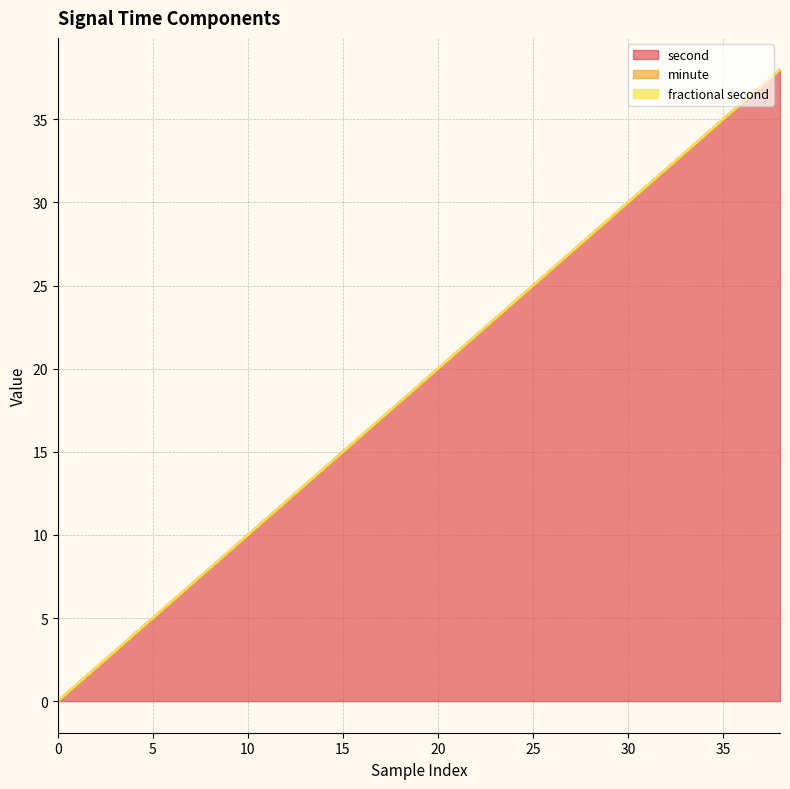

Is it true that second equals 20 at 20?

True